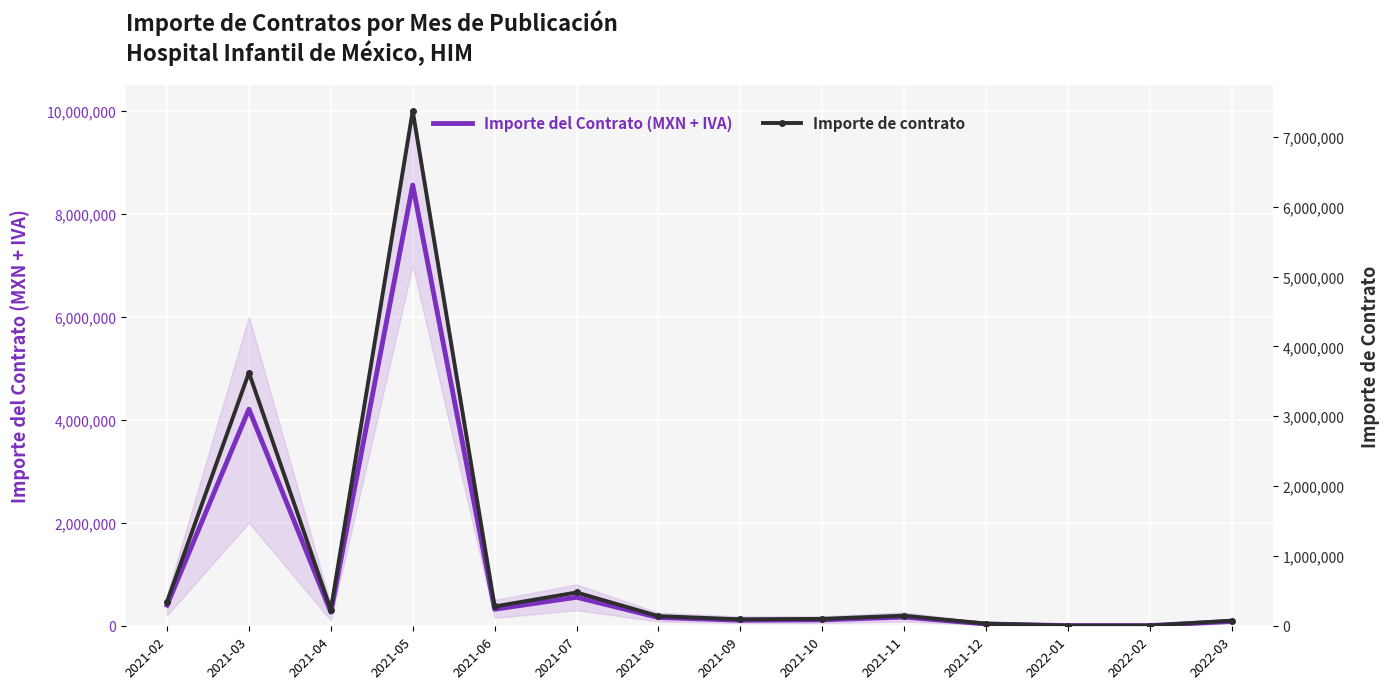

Rank the series at 2021-03 from lowest to highest value.

Importe de contrato, Importe del Contrato (MXN + IVA)